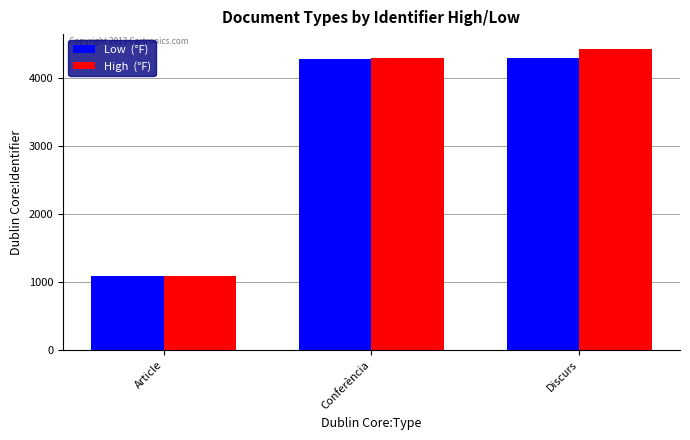

What is the total value across all series at Discurs?

8716